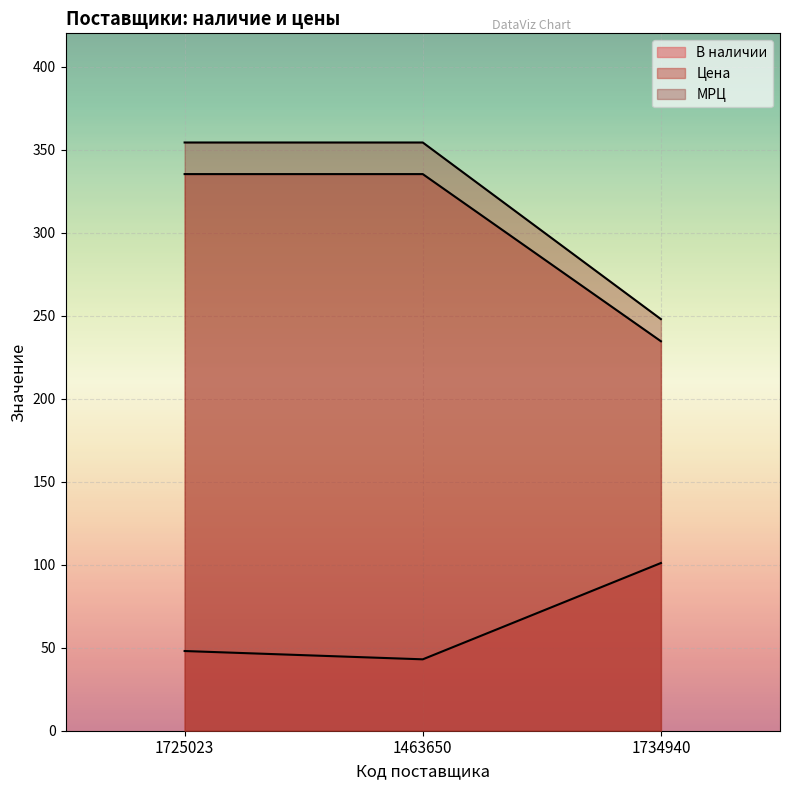

Where is Цена nearest to the value 284?

1734940